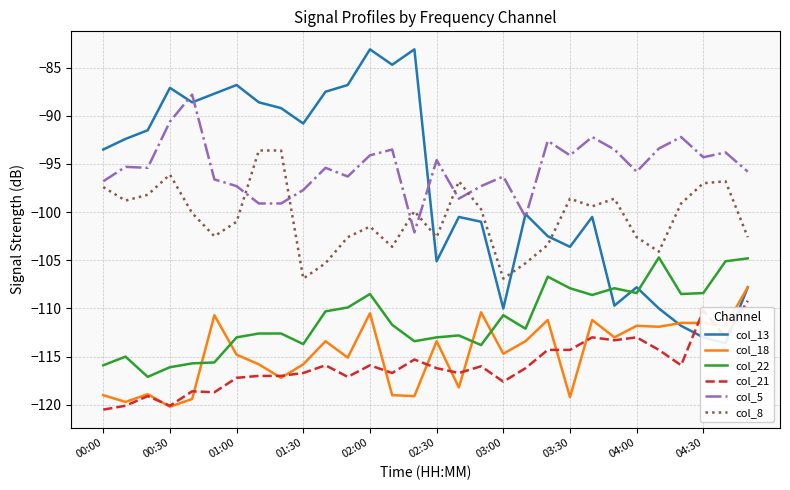

Is it true that col_21 equals -120.1 at 00:30?

True